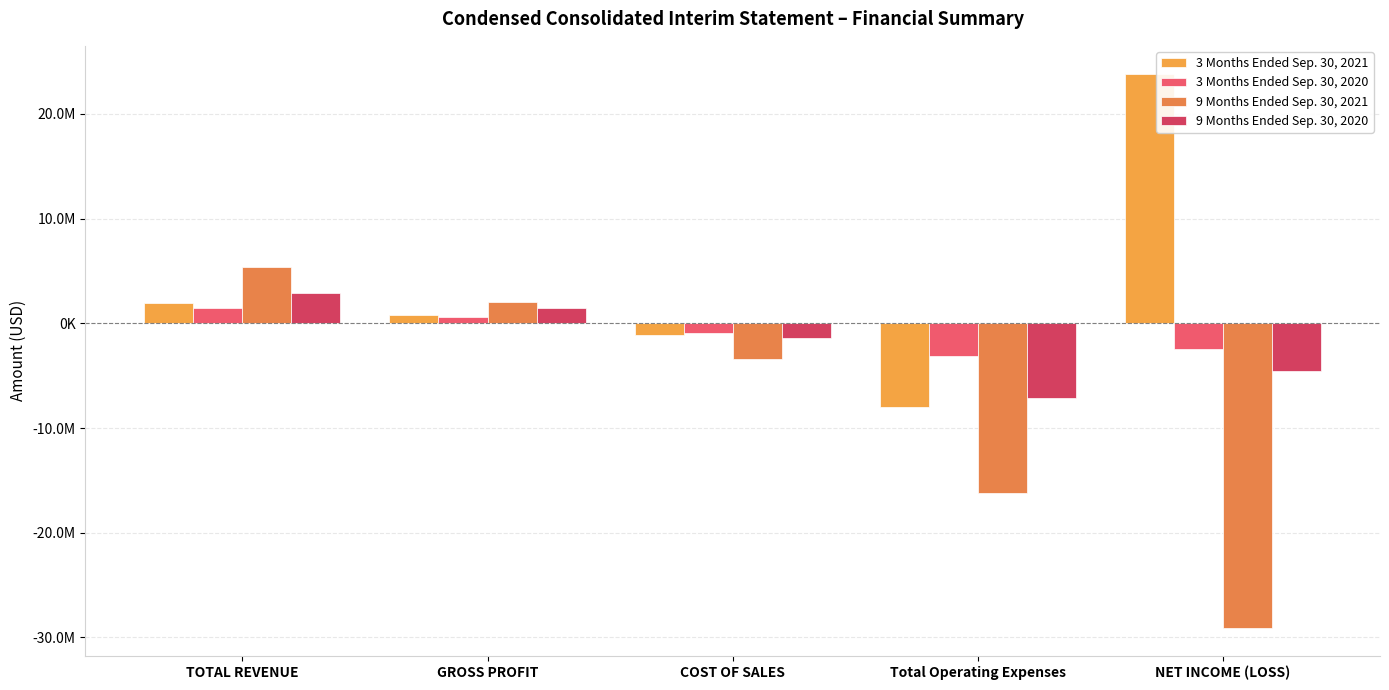

What is the average value of the 9 Months Ended Sep. 30, 2020 series?

-1761950